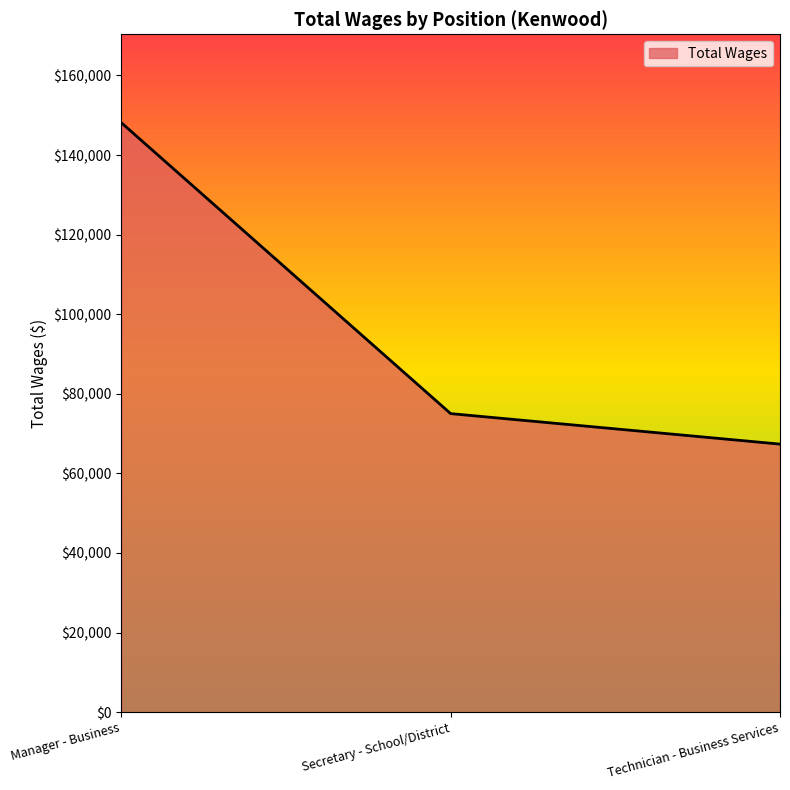

Is it true that the value at Secretary - School/District is 75021?

True